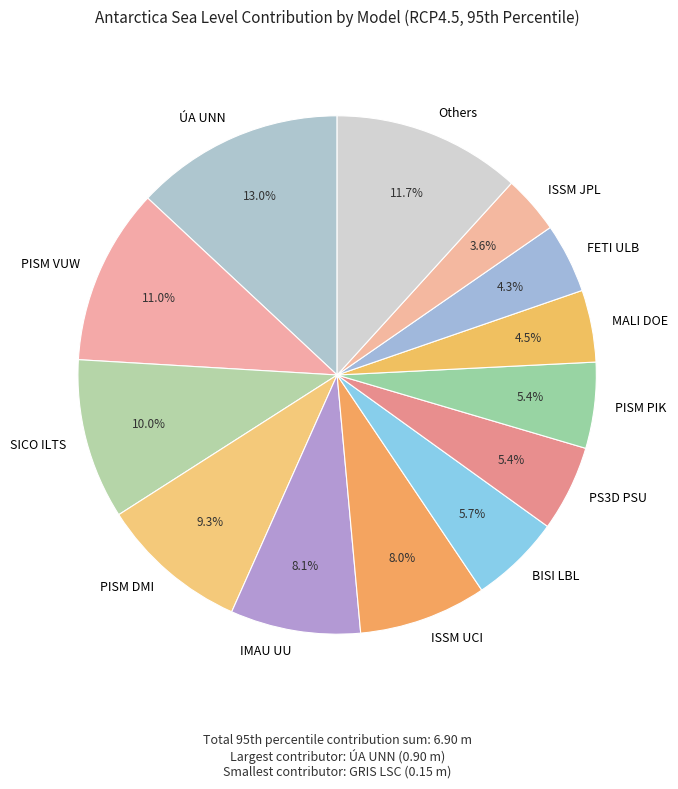

How many segments does this pie chart have?

13